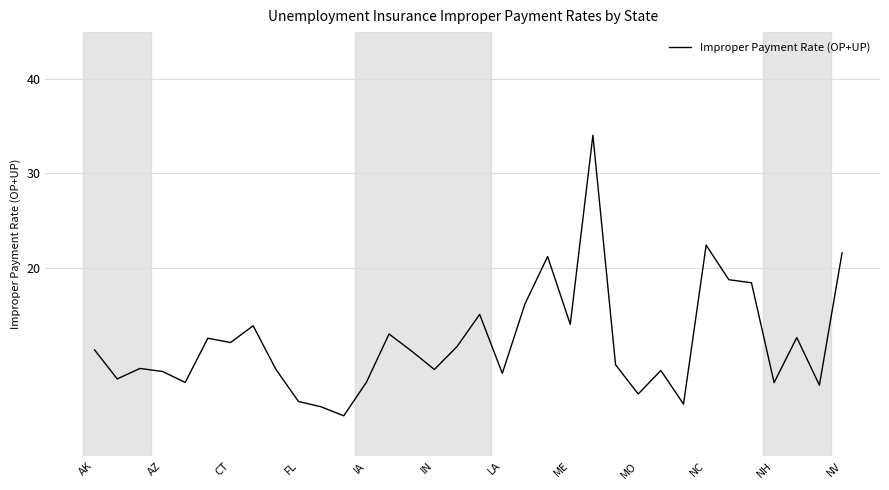

What is the difference between the maximum and minimum values?

29.8